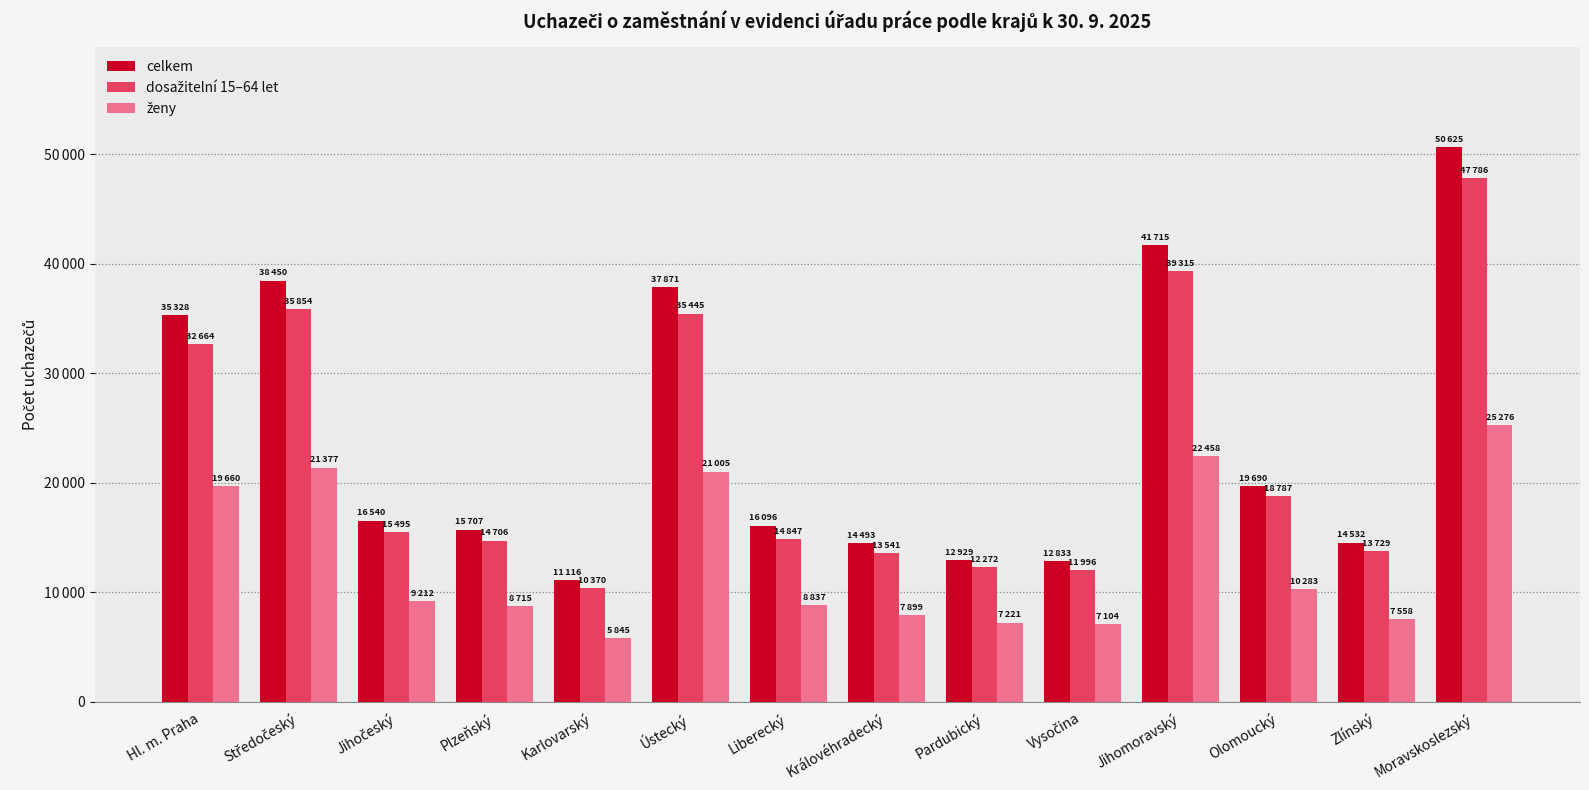

At how many categories does at least one series exceed 41363?

2